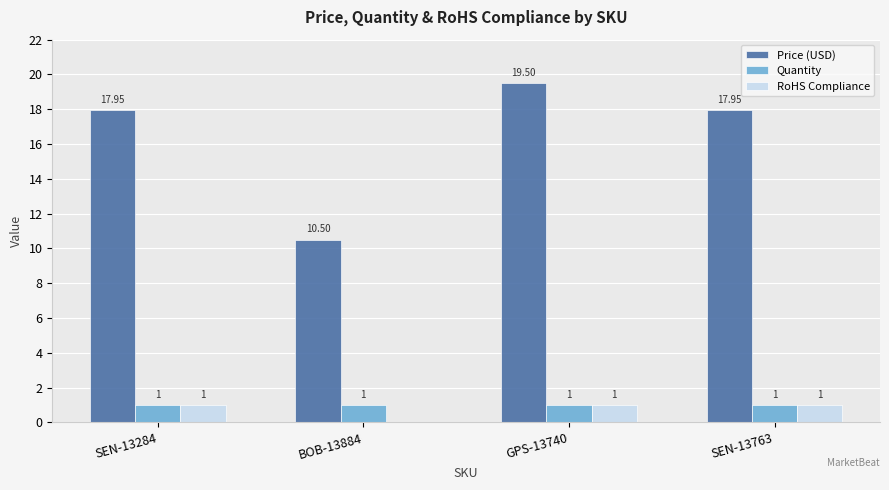

At which category is the sum across all series the highest?

GPS-13740